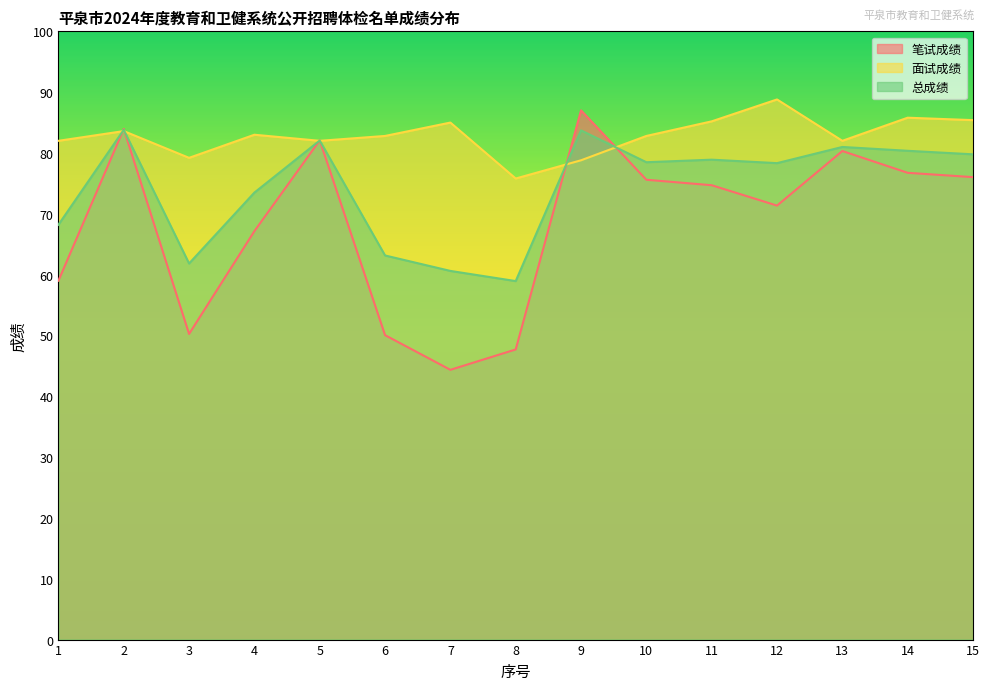

Rank the categories by 面试成绩 value from lowest to highest.

8, 9, 3, 1, 5, 13, 6, 10, 4, 2, 7, 11, 15, 14, 12